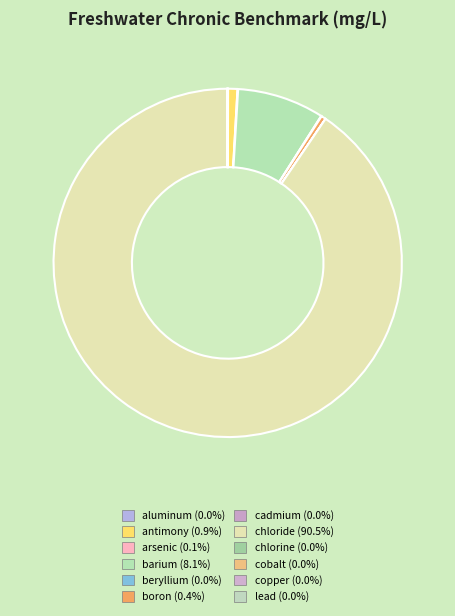

Is aluminum the majority of the pie?

No